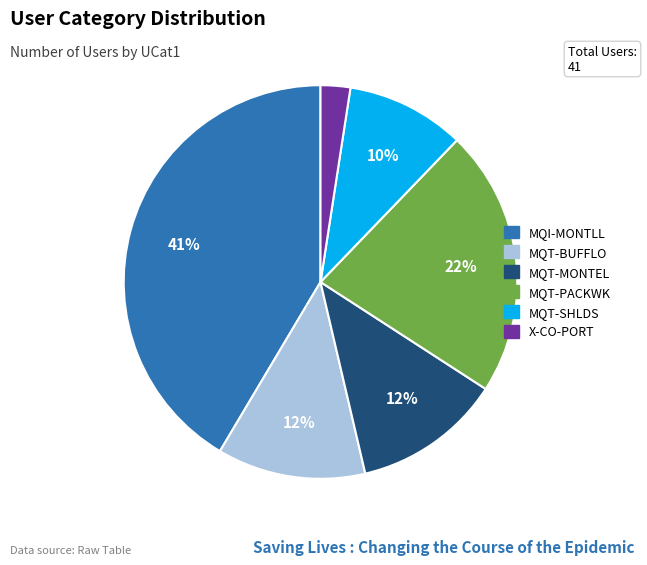

How many segments does this pie chart have?

6